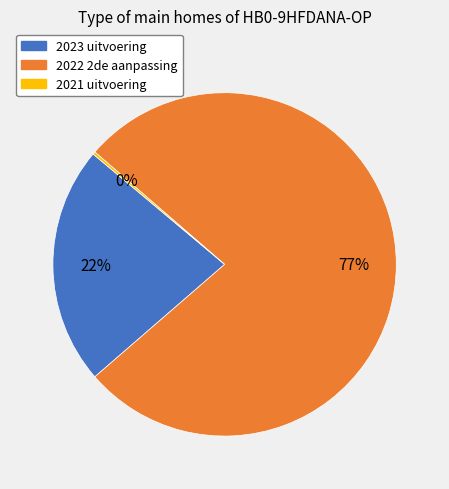

Is it true that 2023 uitvoering is 13% of the pie?

False